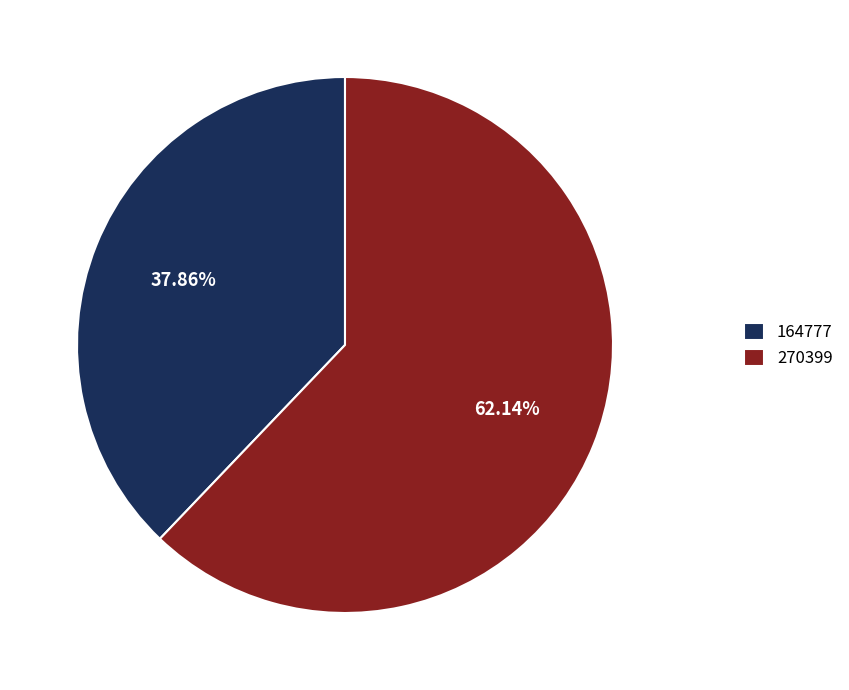

True or false: 270399 accounts for 50% of the total.

False